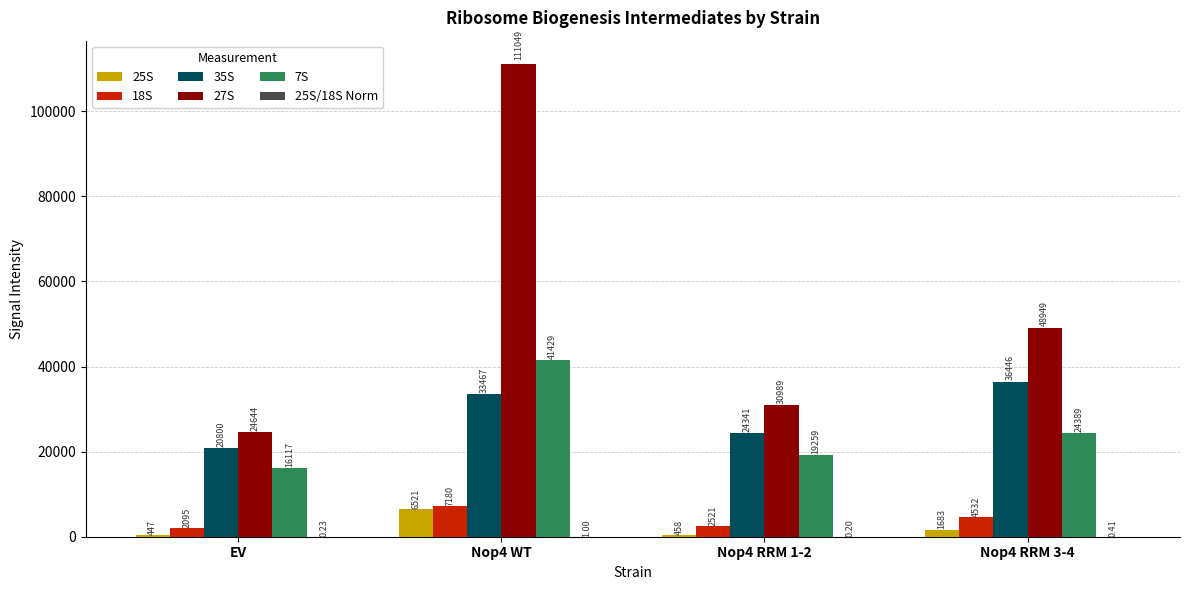

What is the sum of the 25S values at Nop4 WT and EV?

6968.0